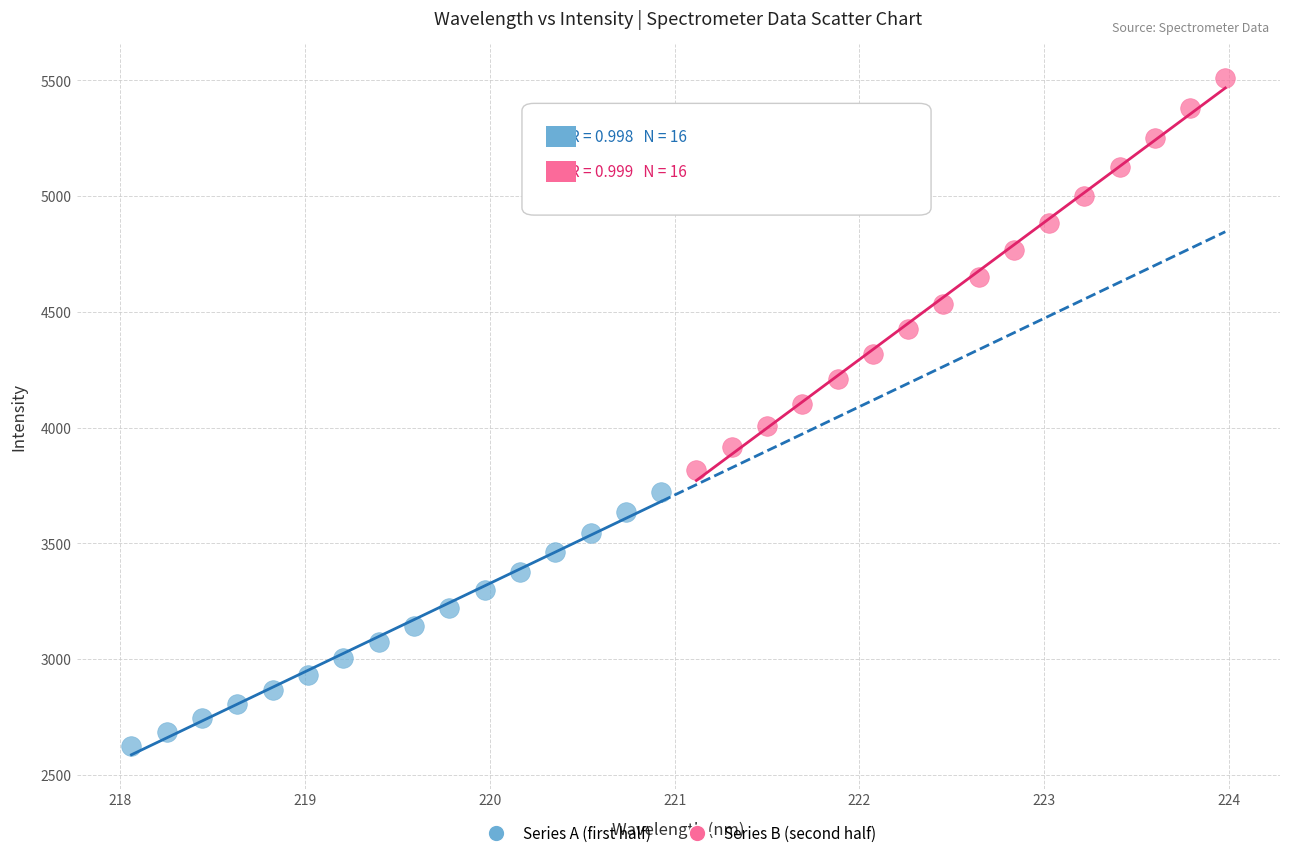

Which series has the largest Y range (max minus min)?

Series B (second half)